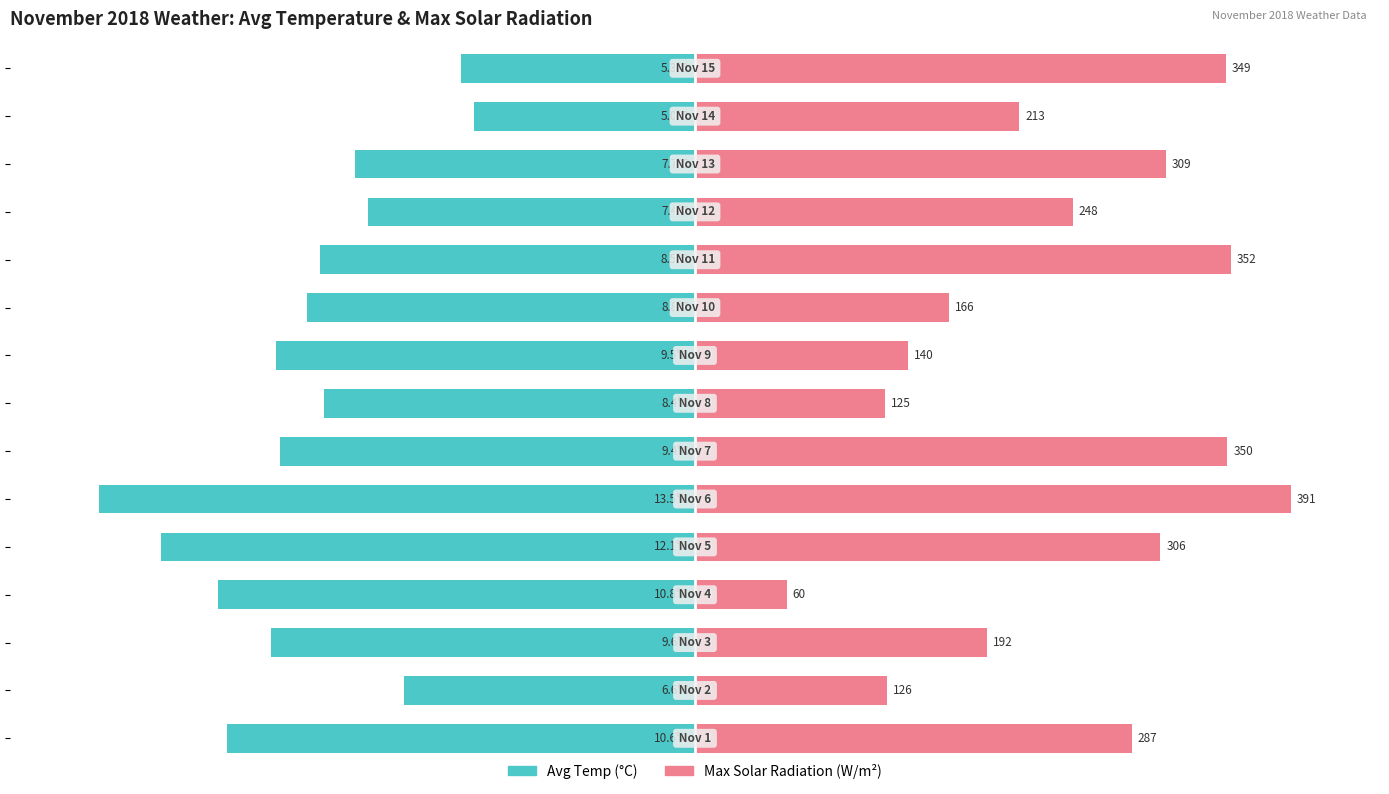

How many bars are there in total?

30